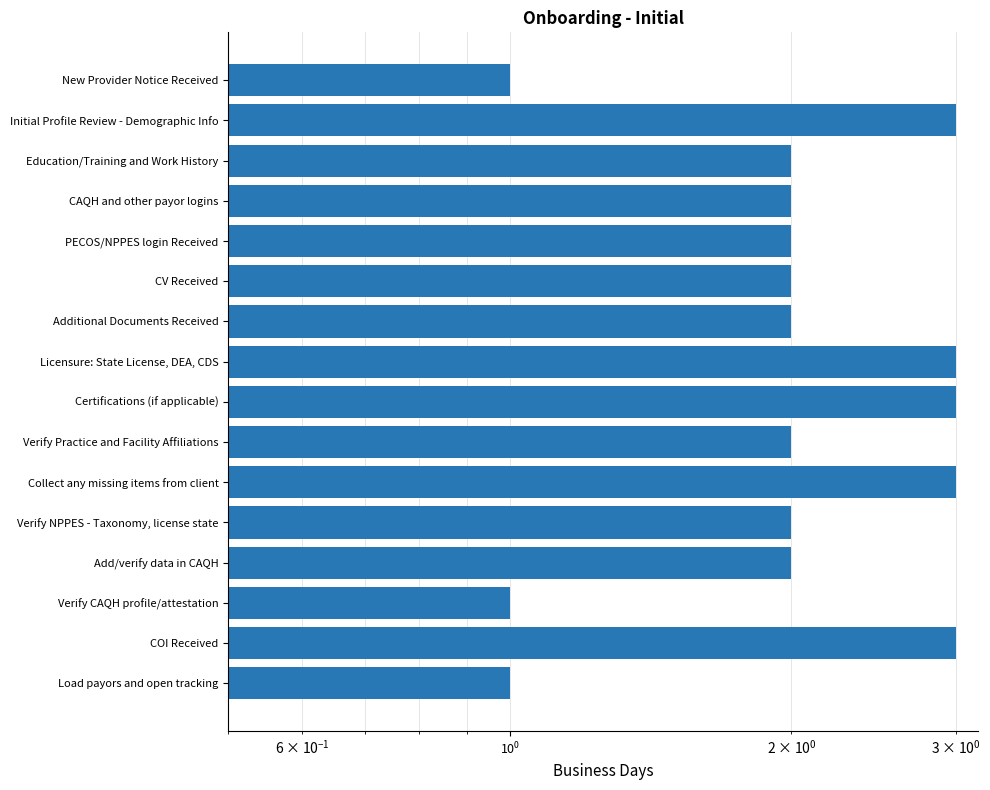

True or false: the data shows 1 at Load payors and open tracking.

True